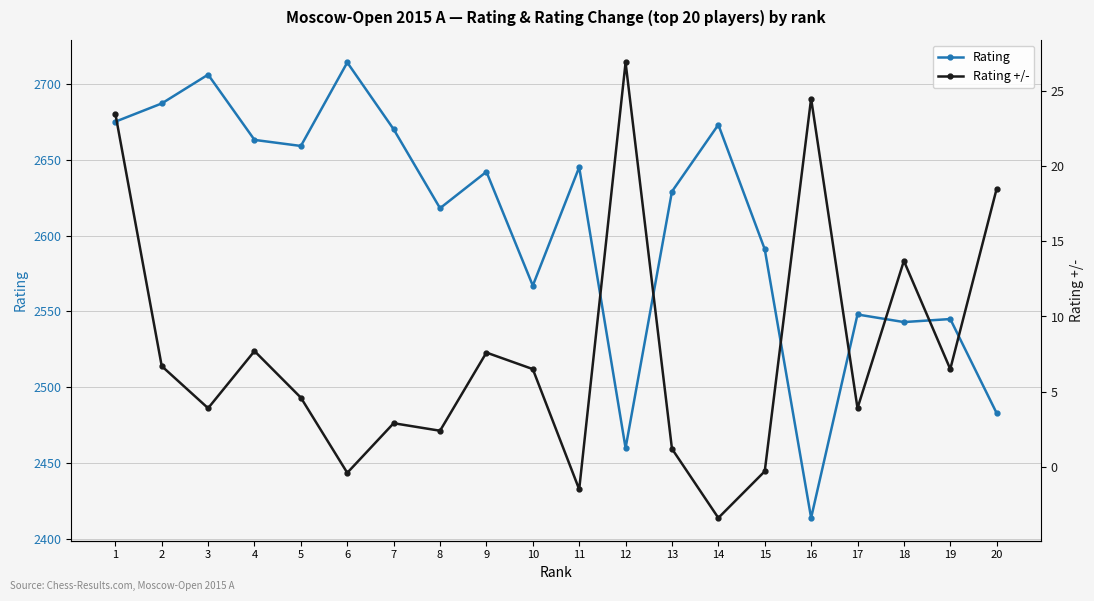

Reading left to right, list all the values displayed in this chart.

Rating: 2675.0	2687.0	2706.0	2663.0	2659.0	2714.0	2670.0	2618.0	2642.0	2567.0	2645.0	2460.0	2629.0	2673.0	2591.0	2414.0	2548.0	2543.0	2545.0	2483.0
Rating +/-: 23.5	6.7	3.9	7.7	4.6	-0.4	2.9	2.4	7.6	6.5	-1.5	26.9	1.2	-3.4	-0.3	24.5	3.9	13.7	6.5	18.5